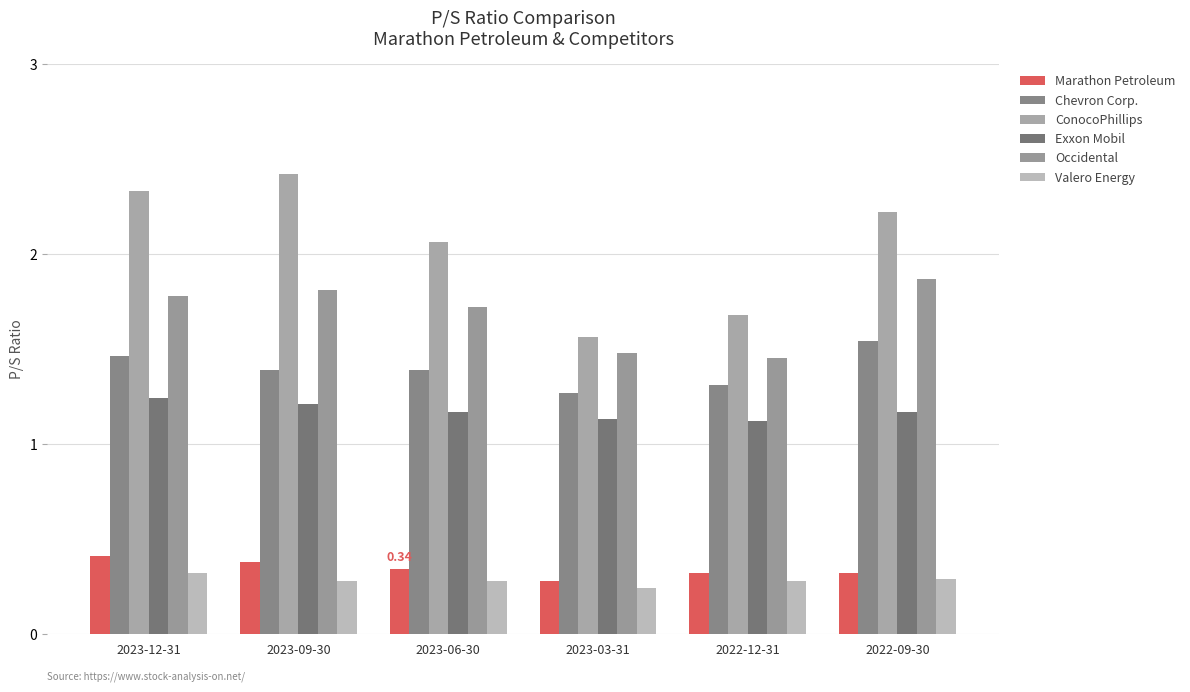

Between 2023-09-30 and 2023-06-30, which series saw the biggest shift?

ConocoPhillips